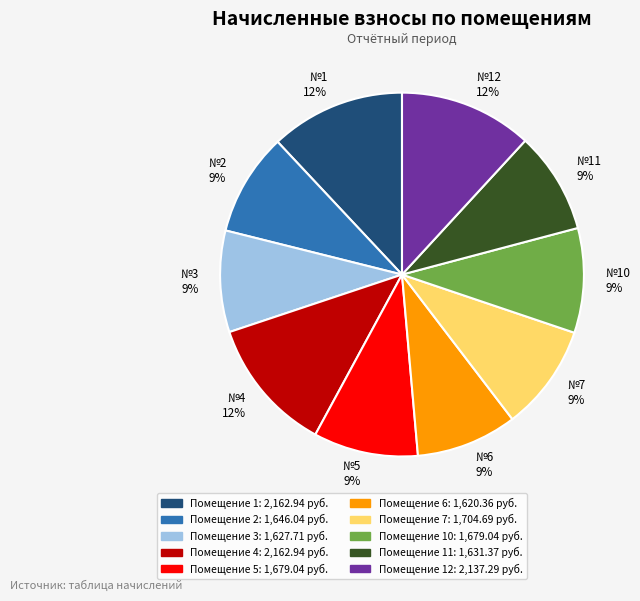

The №7 9% slice represents 9% of the pie. True or false?

True